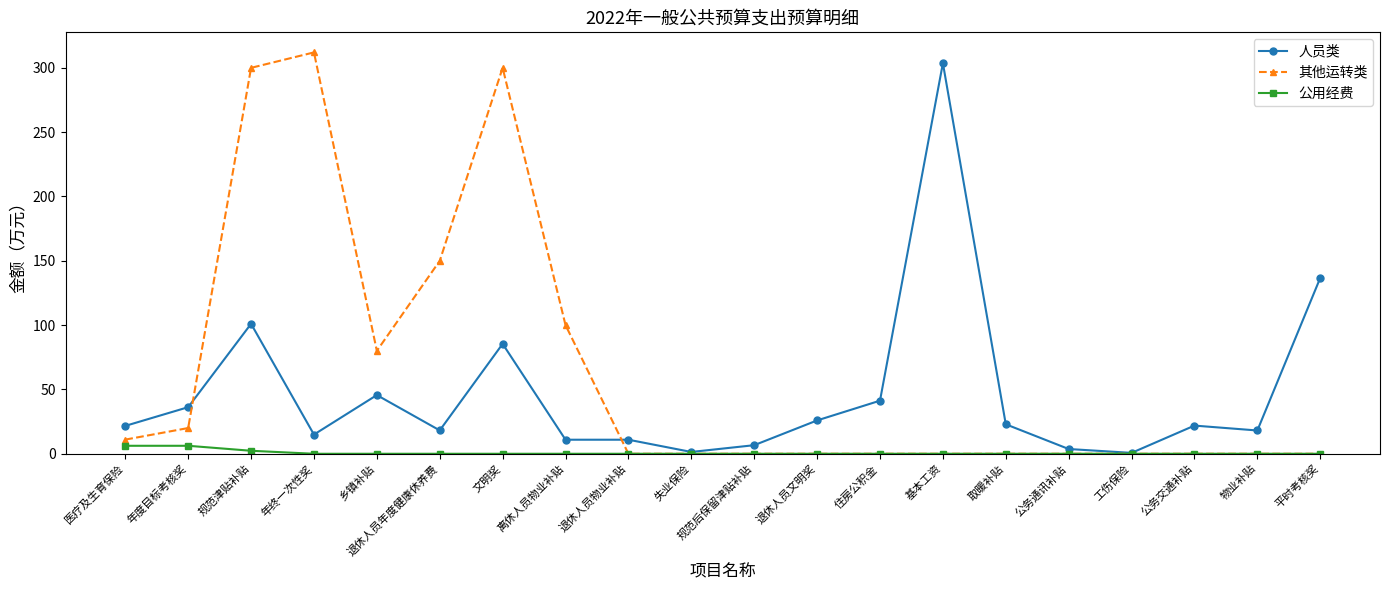

Count the number of categories in the chart.

20